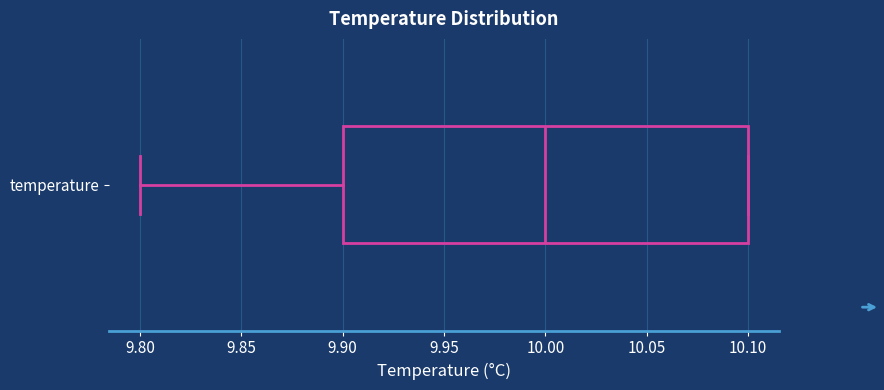

Read this box plot against the x-axis: the position of the median line, the range covered by the box, and the ends of both whiskers. The values are not printed on the chart, so give them approximately, as read against the axis.

median 10.0, box 9.9 to 10.1, whiskers 9.8 to 10.1